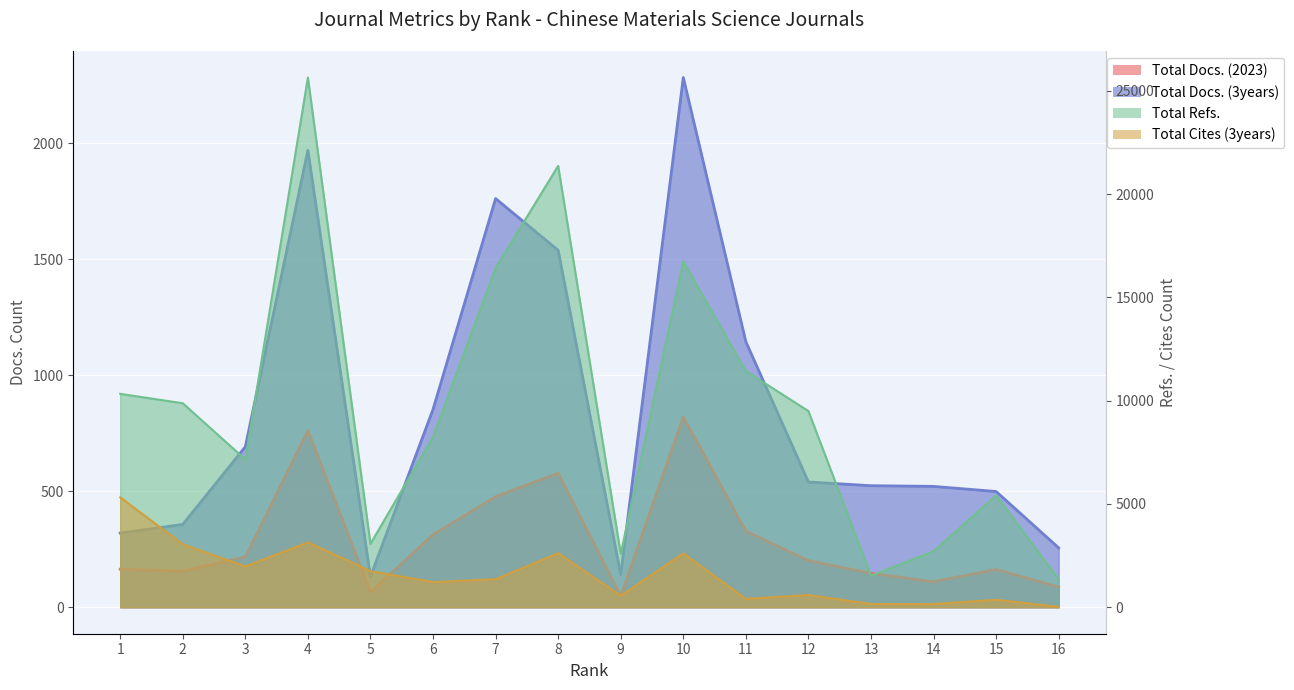

Which series has the widest spread of values?

Total Refs.